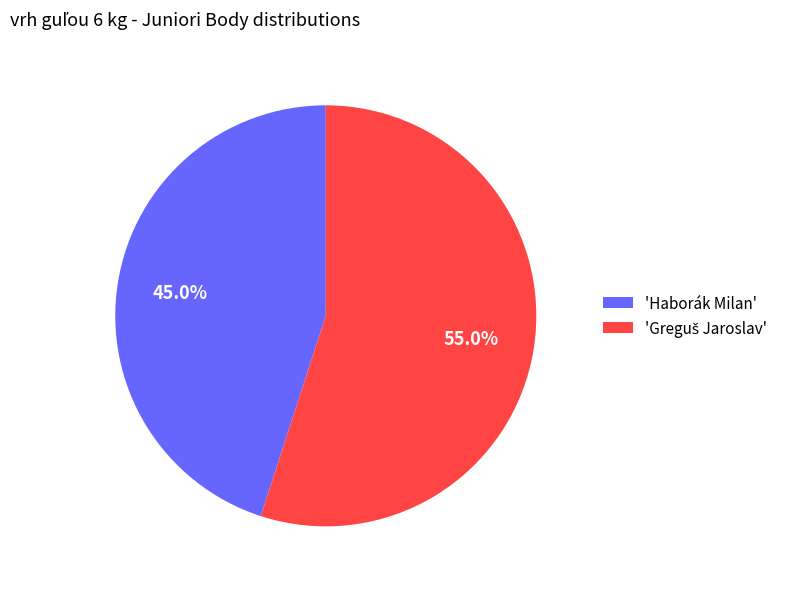

What portion of the pie excludes 'Haborák Milan'?

55.0%